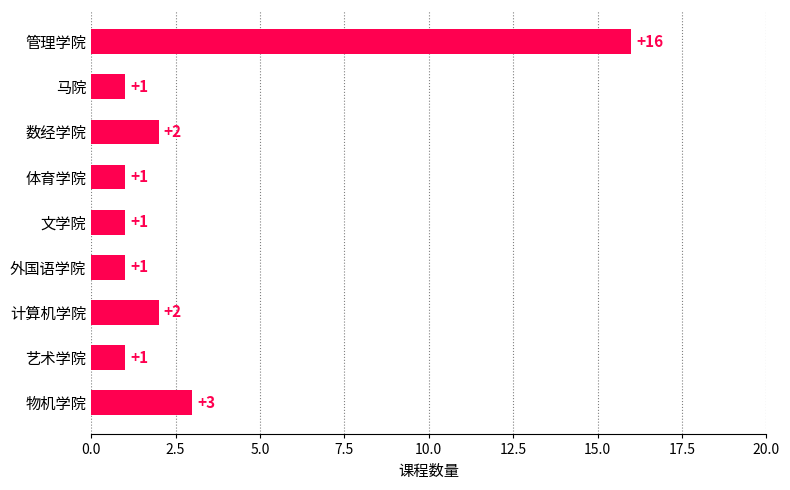

Reading top to bottom, what are all the values shown in this chart?

管理学院=16	马院=1	数经学院=2	体育学院=1	文学院=1	外国语学院=1	计算机学院=2	艺术学院=1	物机学院=3